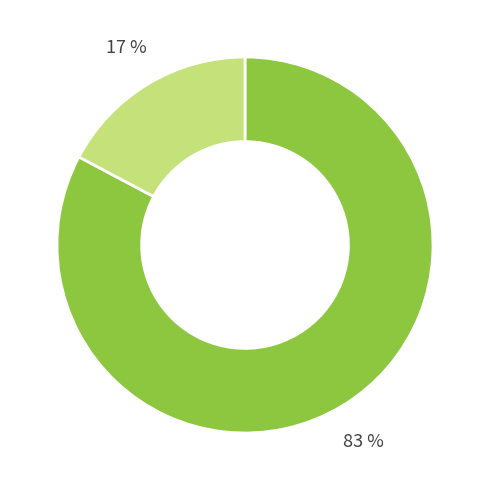

Is there any slice that represents more than half of the pie?

Yes